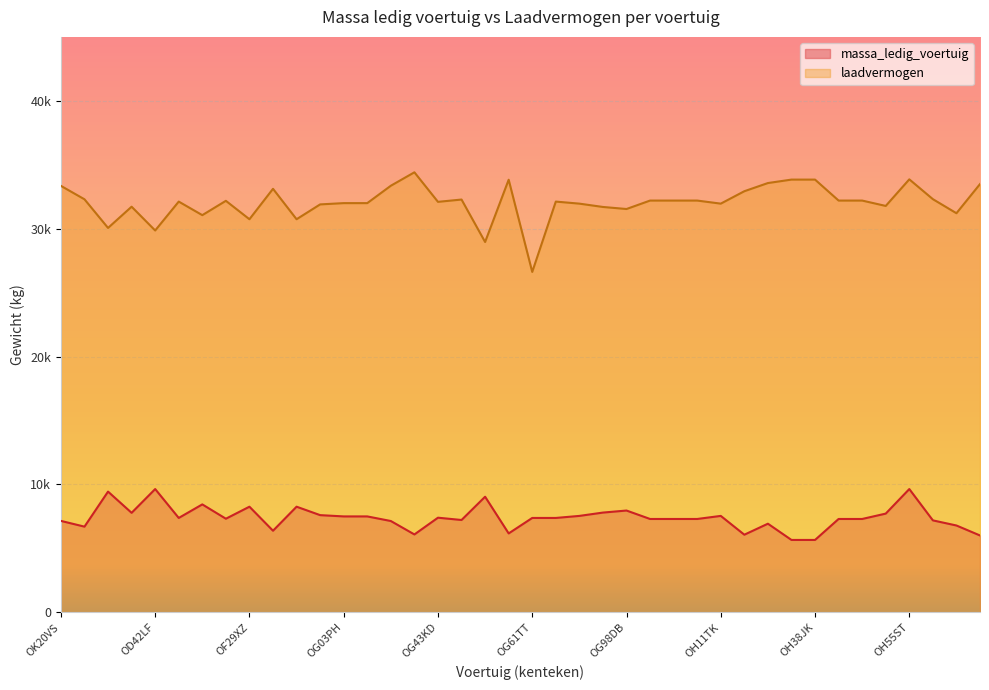

What is the difference between the laadvermogen values at OH29HD and OG17JD?

1570